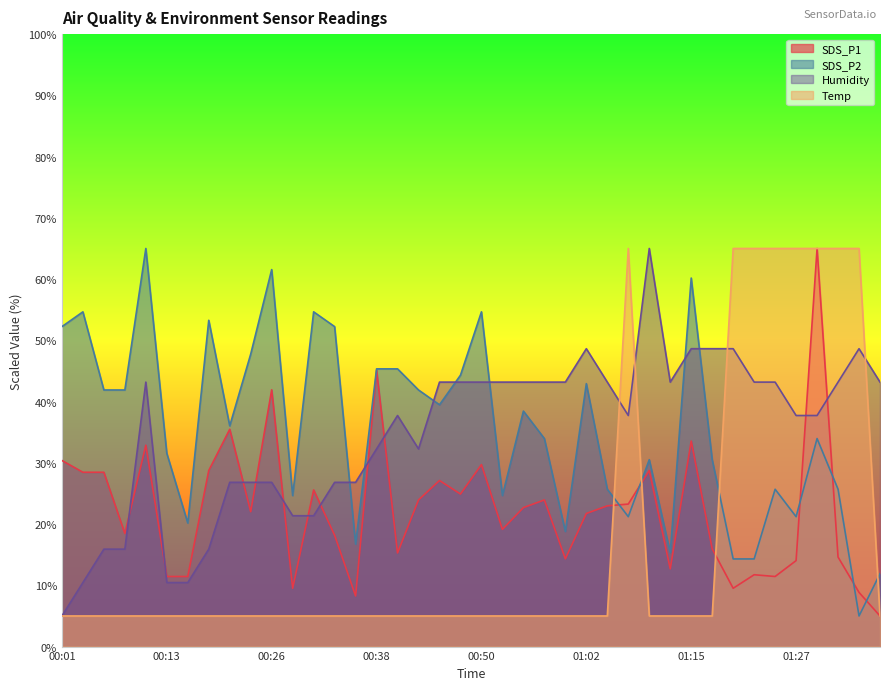

At which category is the sum across all series the highest?

01:29